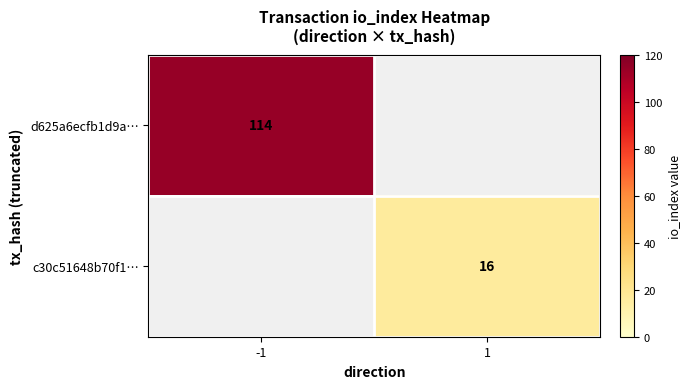

The value of d625a6ecfb1d9a… at -1 is 114. True or false?

True